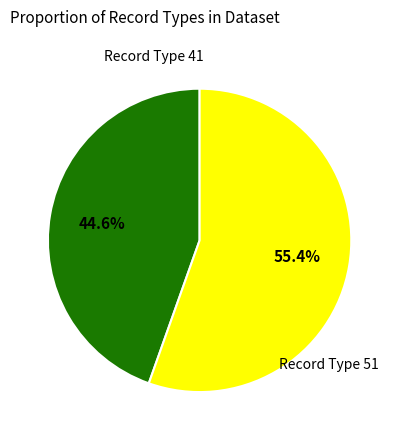

Is there a majority slice in this chart?

Yes